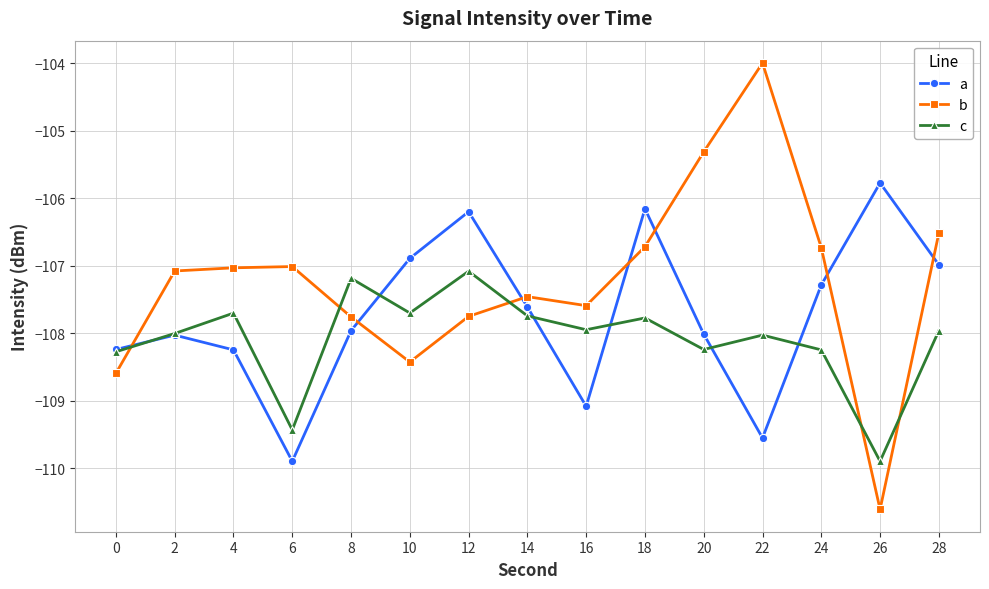

What is the difference between the b values at 28 and 0?

2.1